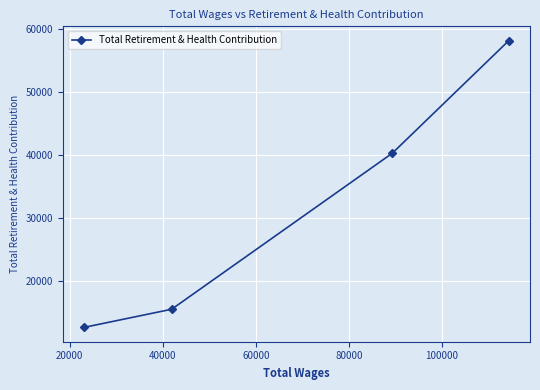

What is the maximum value shown in the chart?

58094